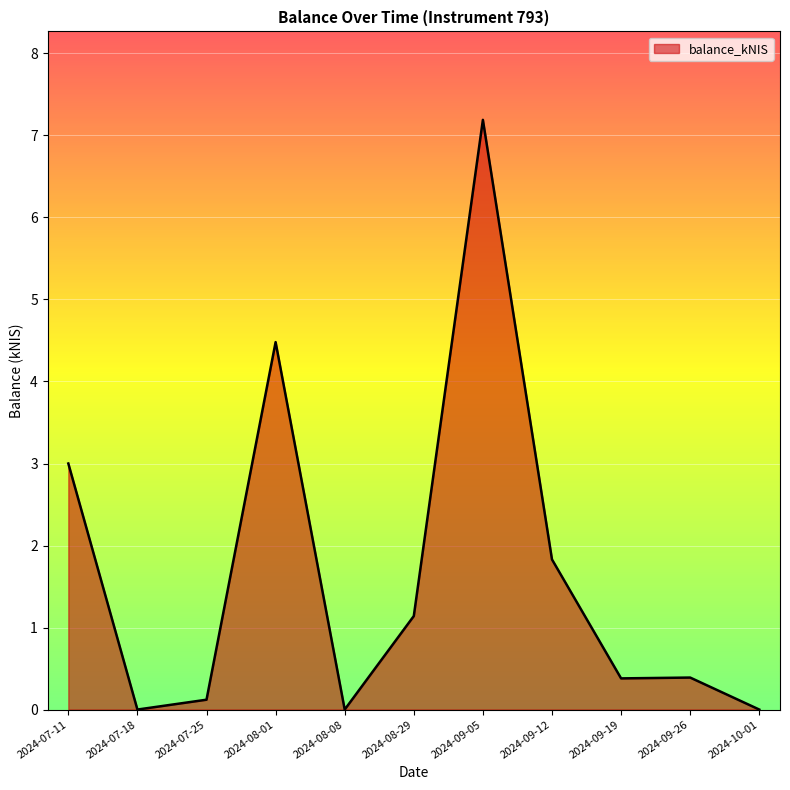

True or false: the data shows -4.5 at 2024-10-01.

False